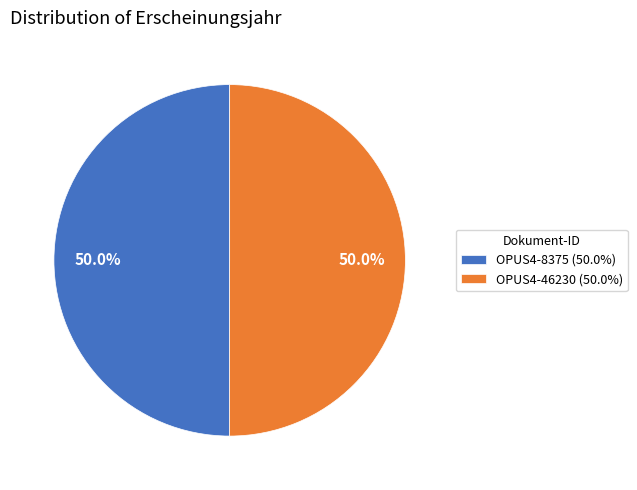

Is the sum of OPUS4-46230 (50.0%) and OPUS4-8375 (50.0%) greater than half?

Yes